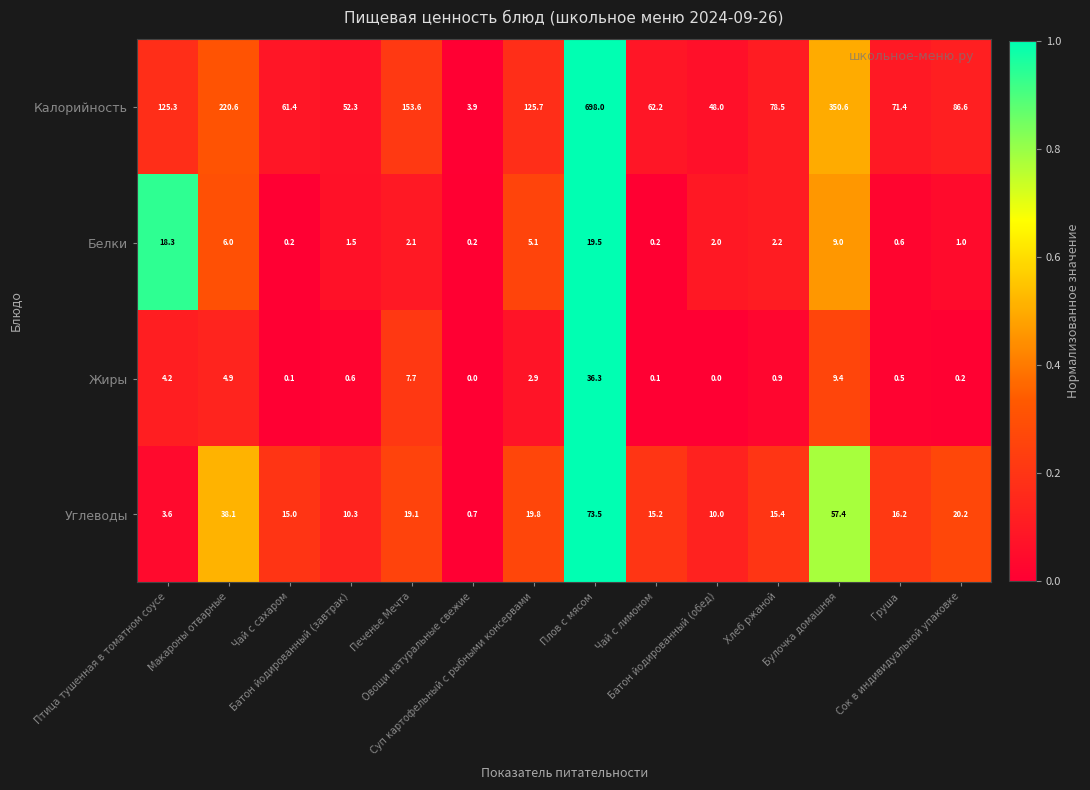

At which category is the sum across all series the highest?

Плов с мясом